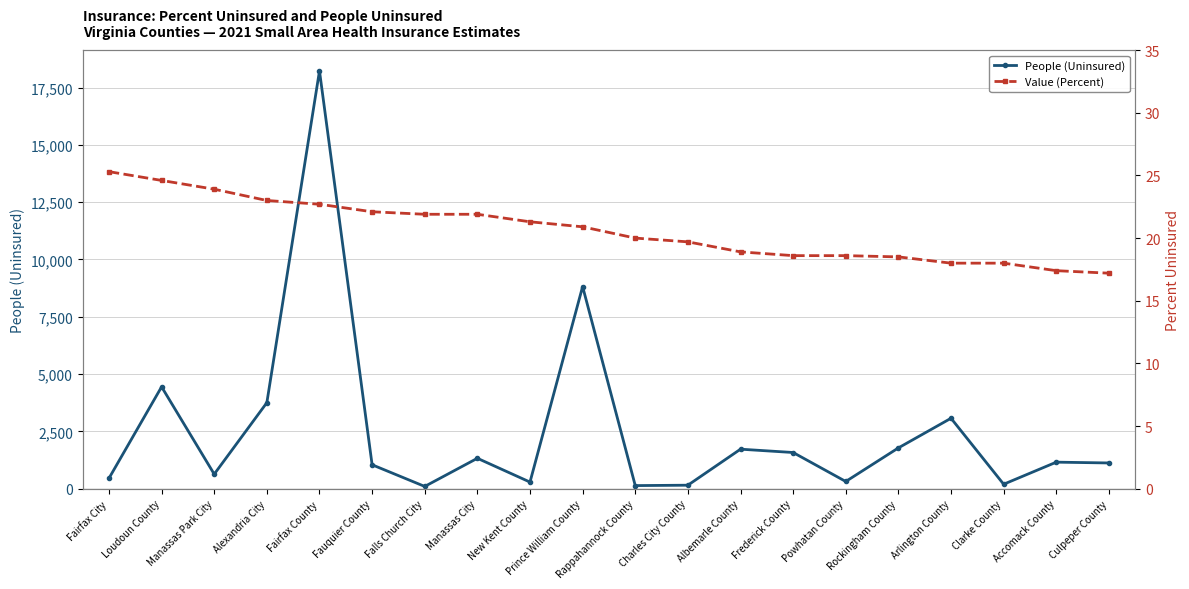

What is the maximum value for People (Uninsured)?

18227